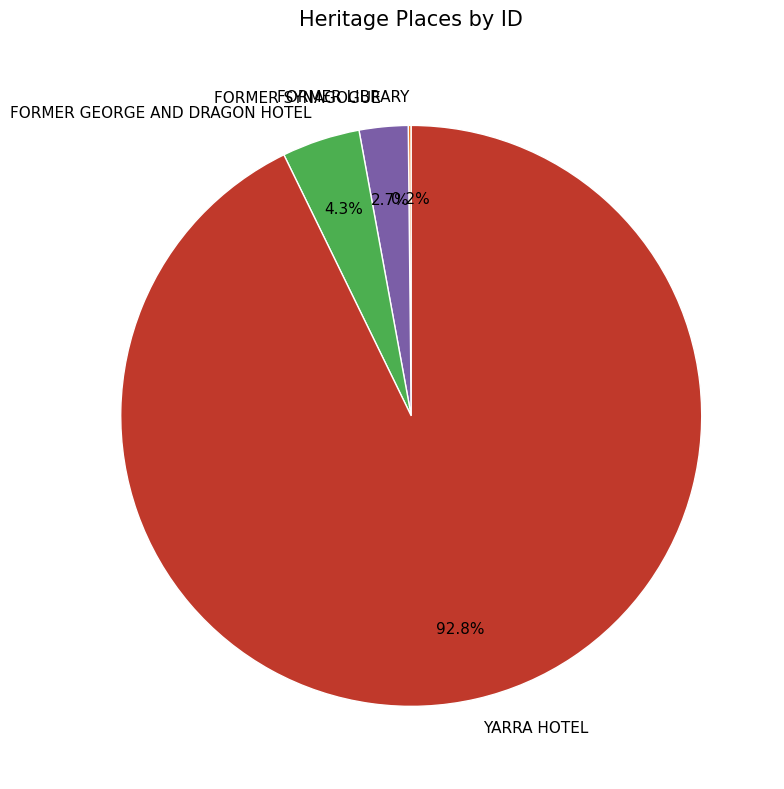

Which has a higher value, YARRA HOTEL or FORMER SYNAGOGUE?

YARRA HOTEL